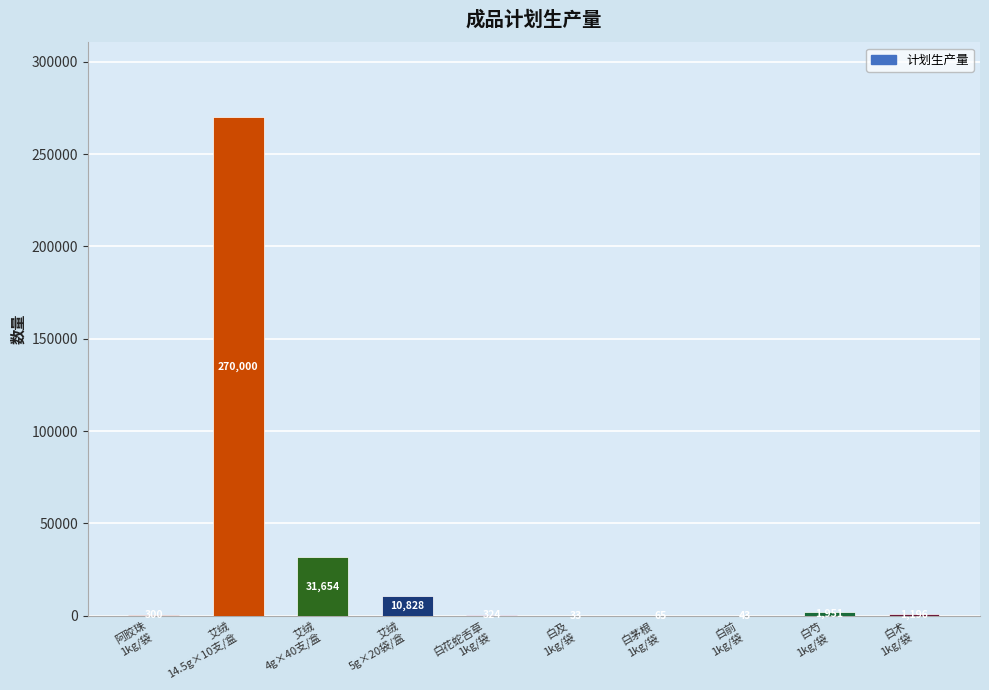

What is the sum of all values?

316394